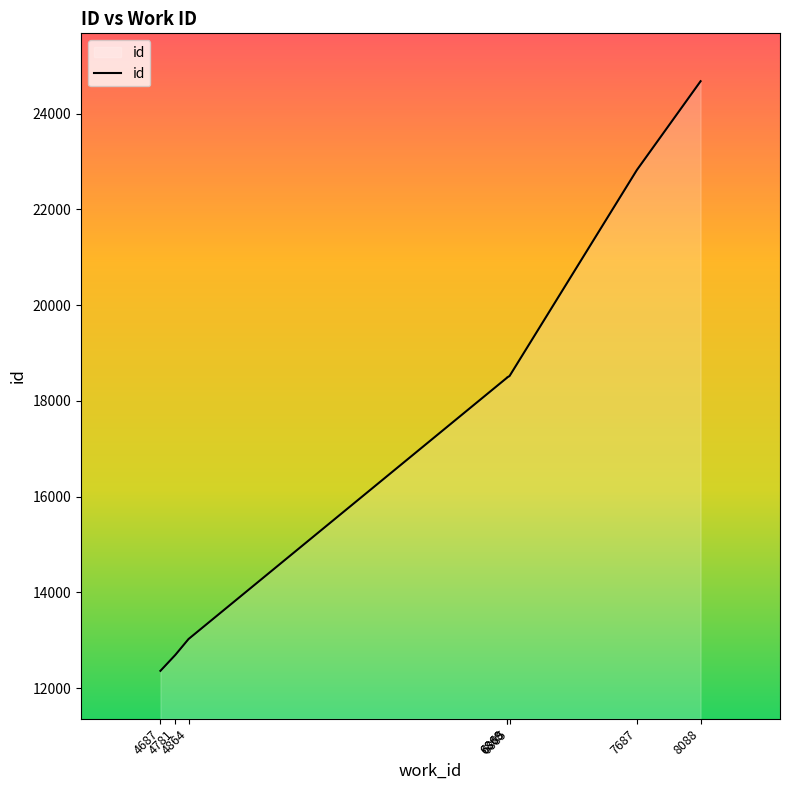

What is the average value?

17803